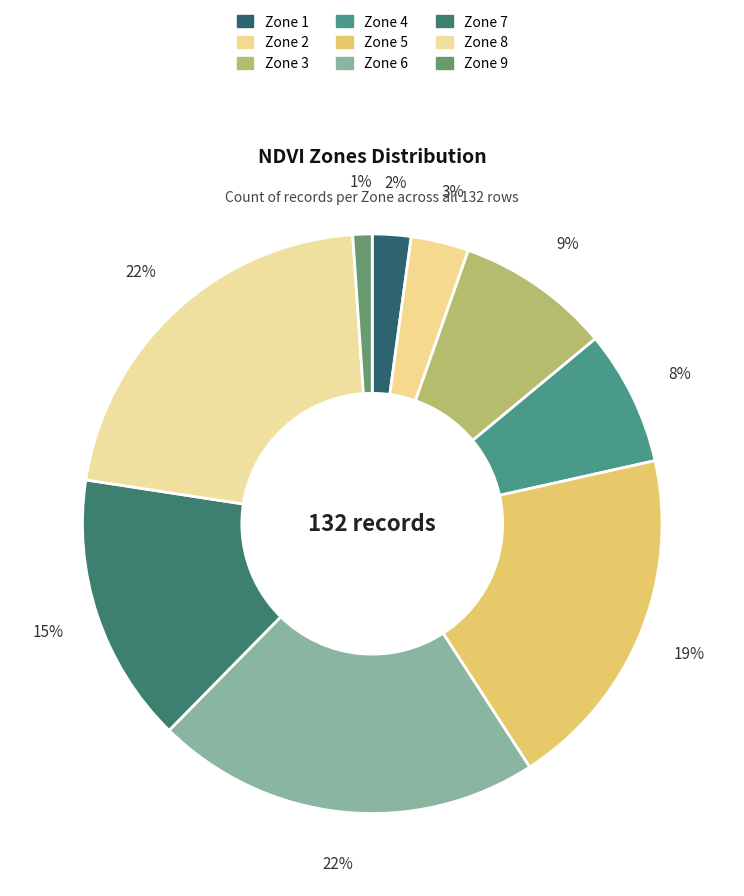

True or false: Zone 9 accounts for 11% of the total.

False